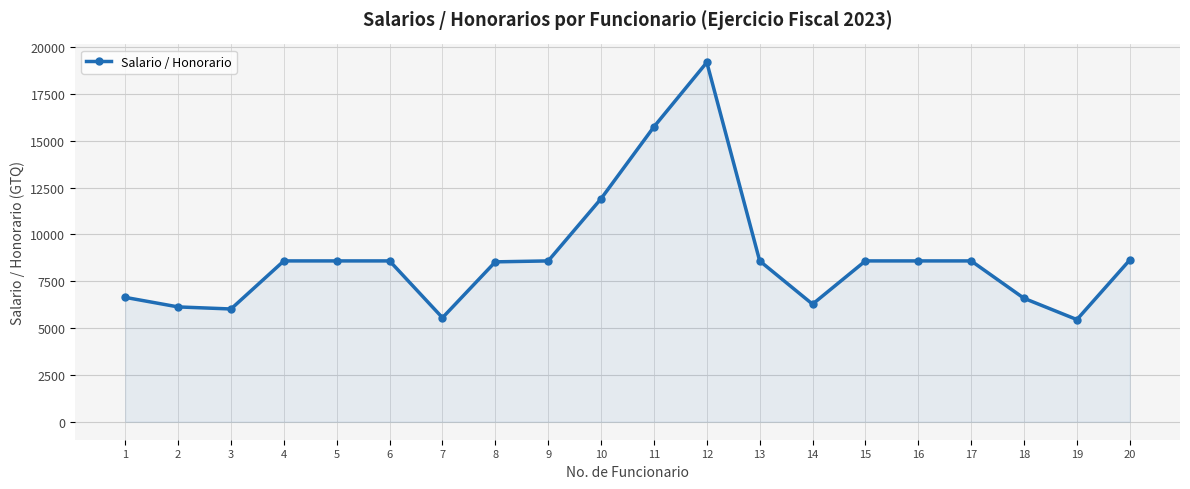

Between 15 and 19, which is larger?

15